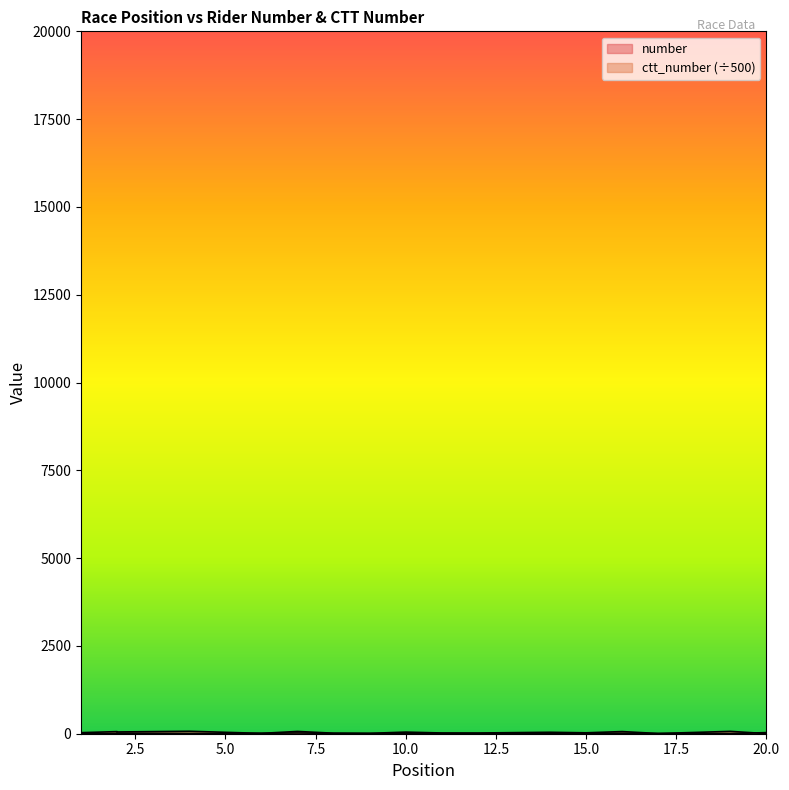

Where is the first local minimum for ctt_number?

4